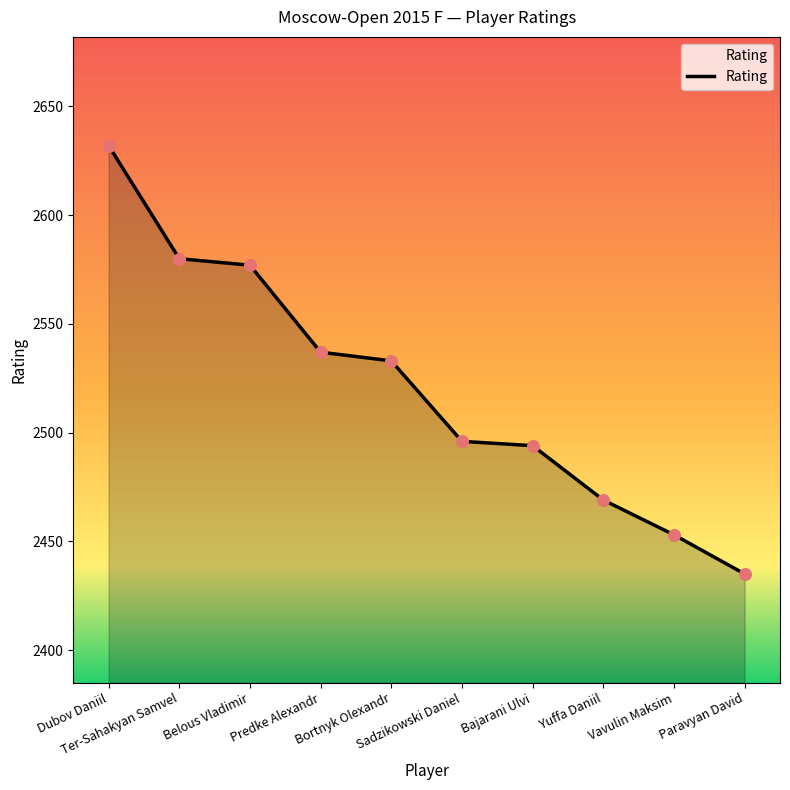

Between Sadzikowski Daniel and Vavulin Maksim, which is larger?

Sadzikowski Daniel